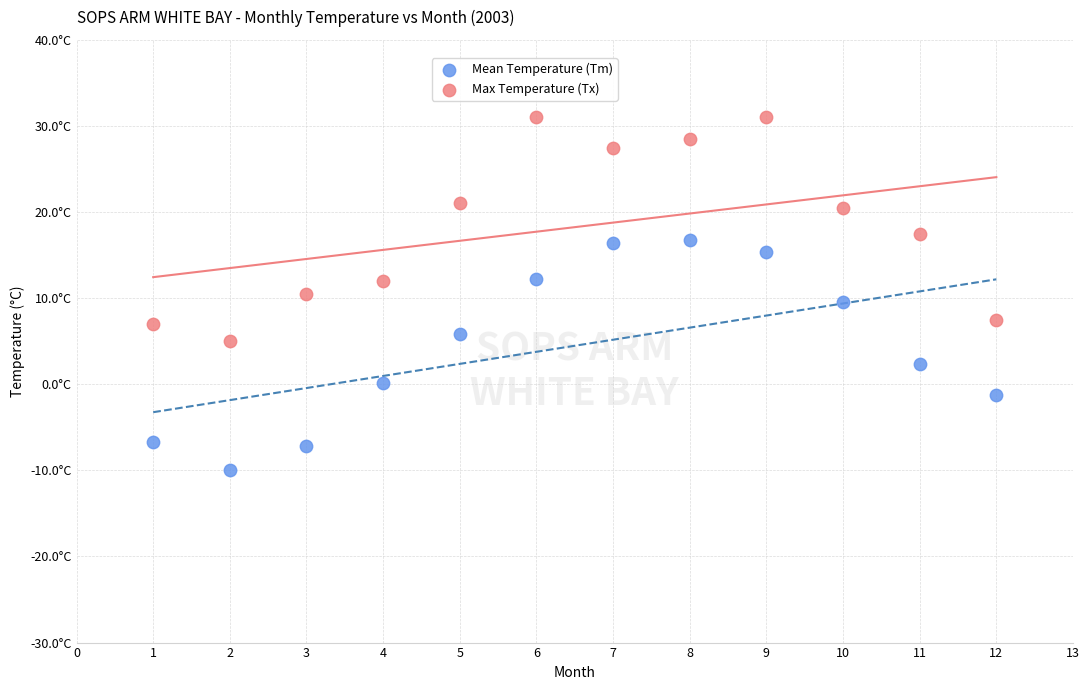

What are all the series names shown in the legend?

Mean Temperature (Tm), Max Temperature (Tx)